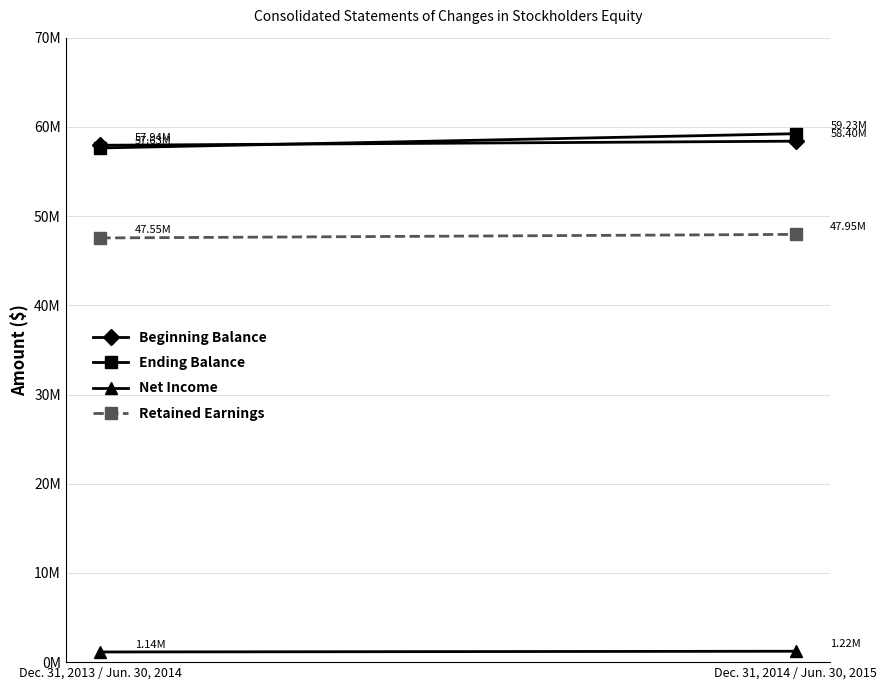

Which series has the largest range (max minus min)?

Ending Balance